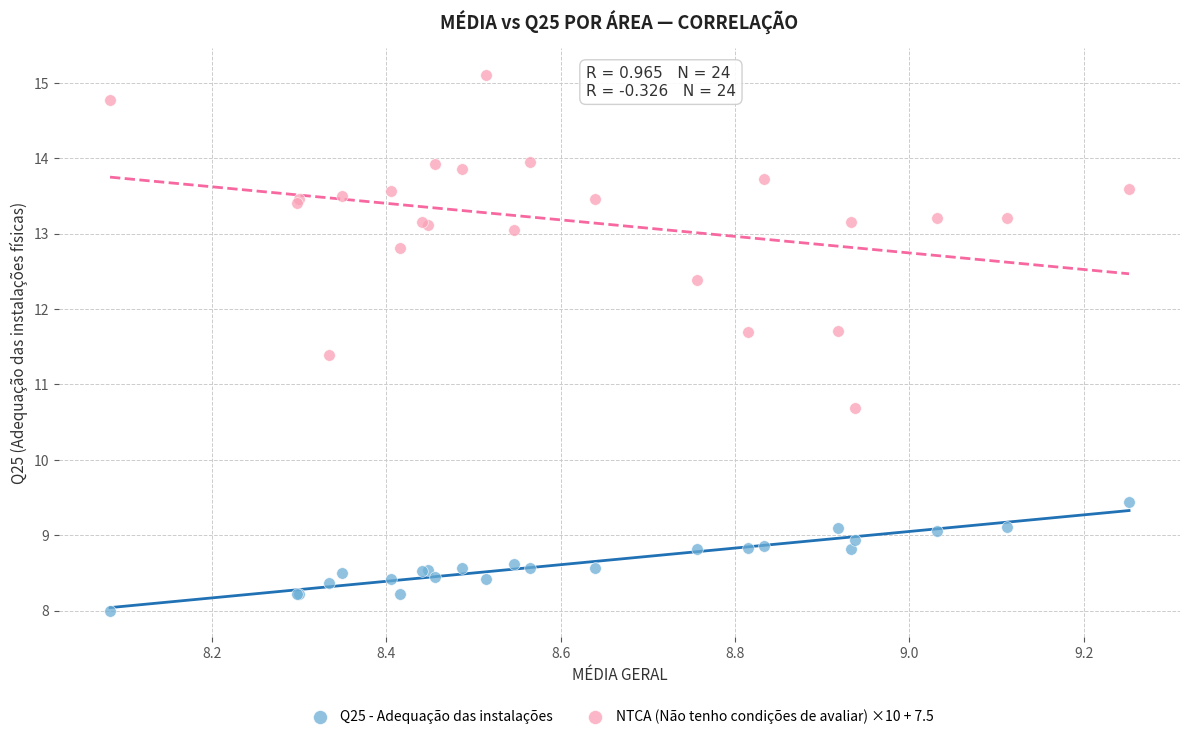

Which series reaches the maximum Y coordinate?

NTCA (Não tenho condições de avaliar) ×10 + 7.5